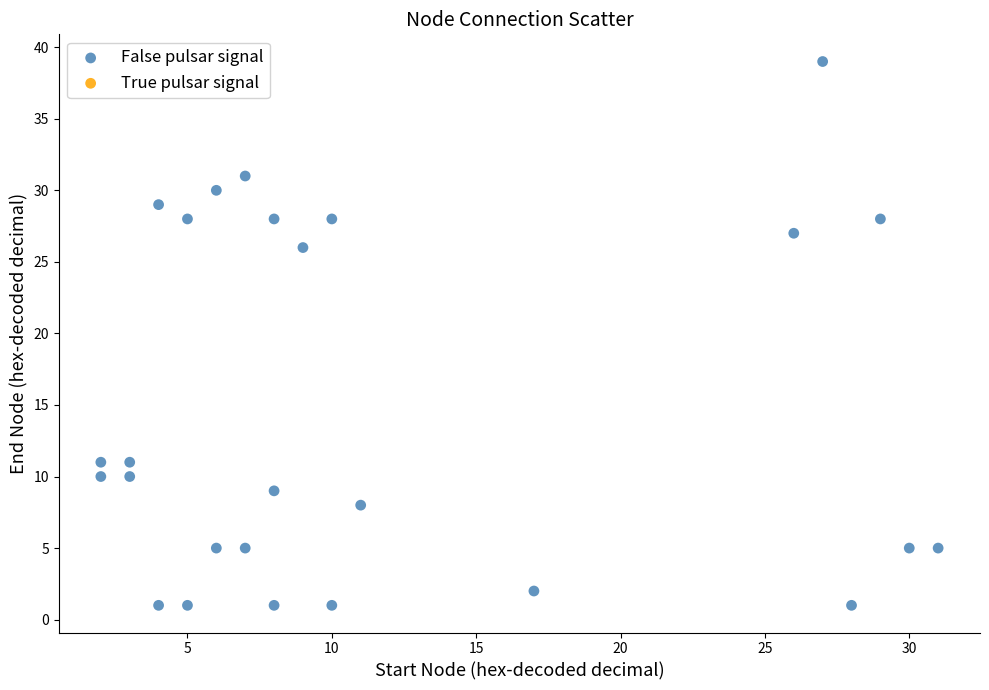

What Y value in the scatter plot is closest to 20?

26